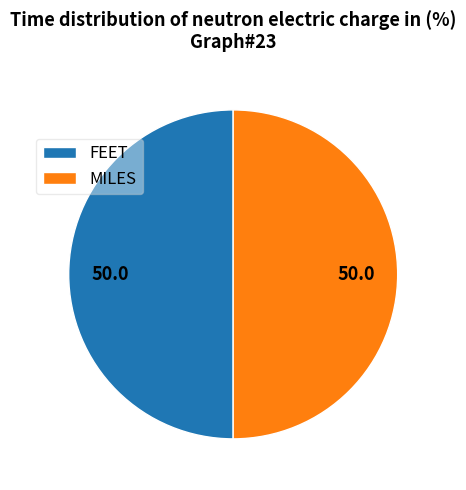

Do MILES and FEET together represent more than half of the pie?

Yes